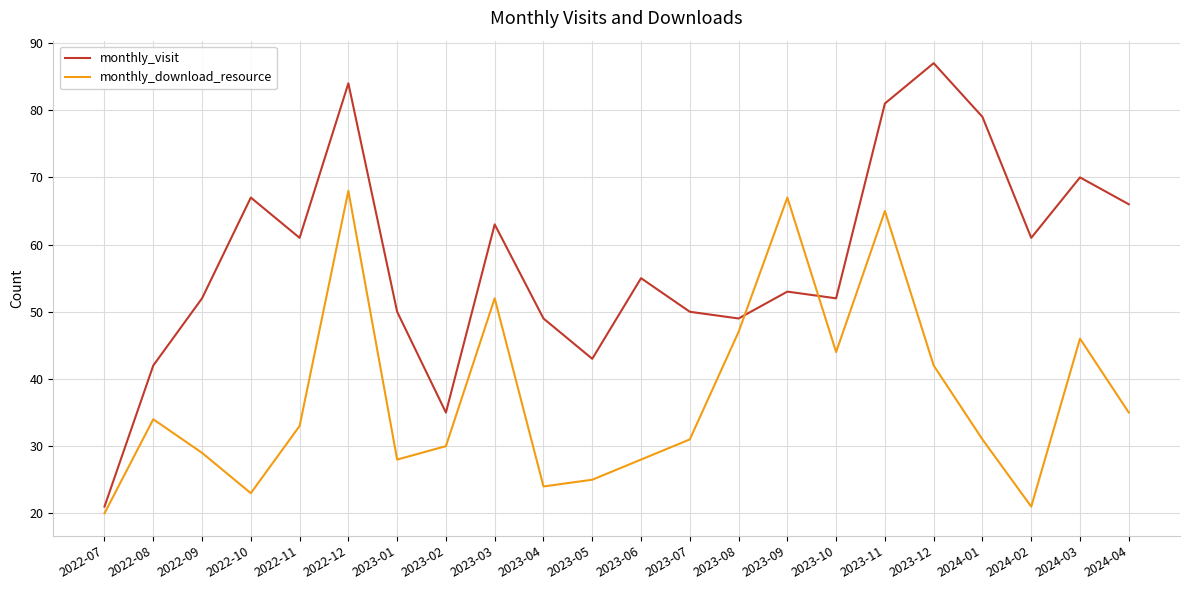

What position from the left is 2024-03?

21